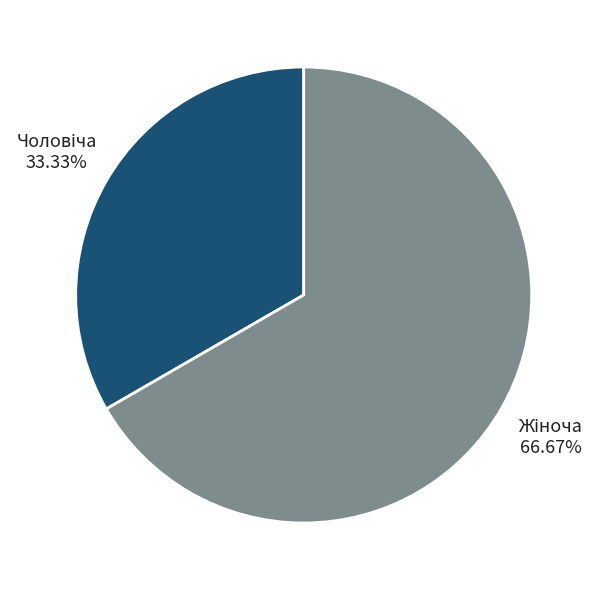

Does any single category account for the majority?

Yes